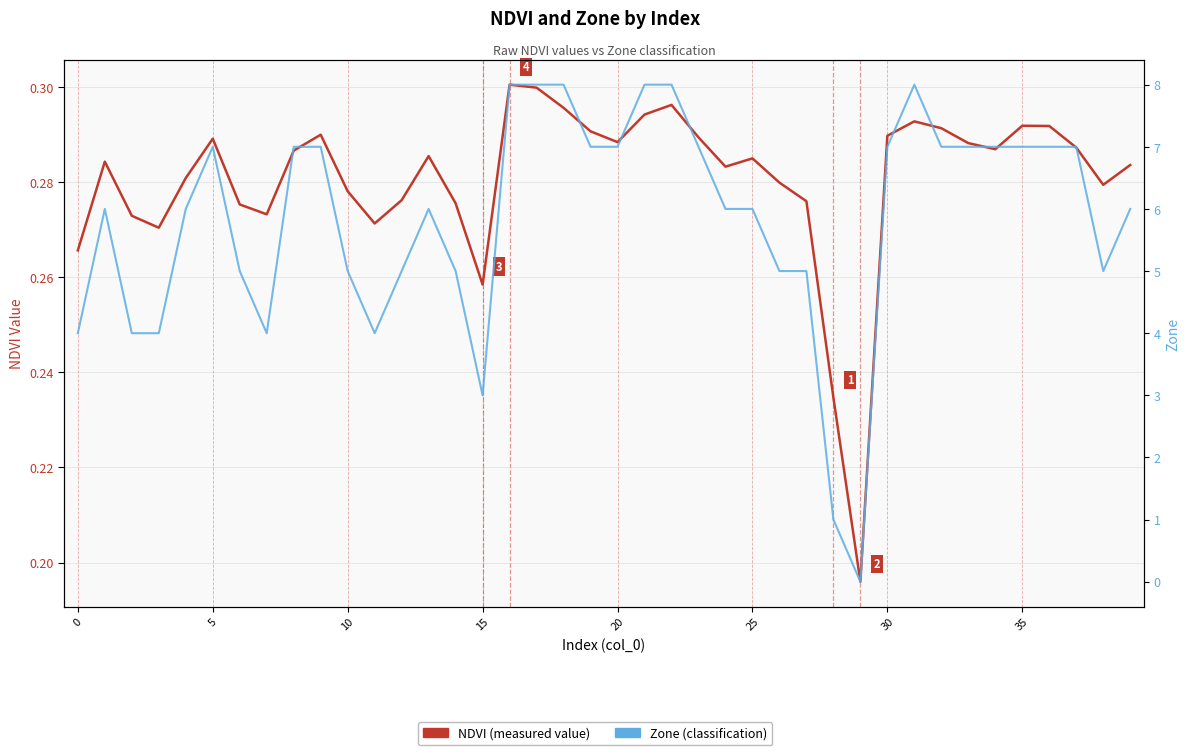

Which series has the widest spread of values?

Zone